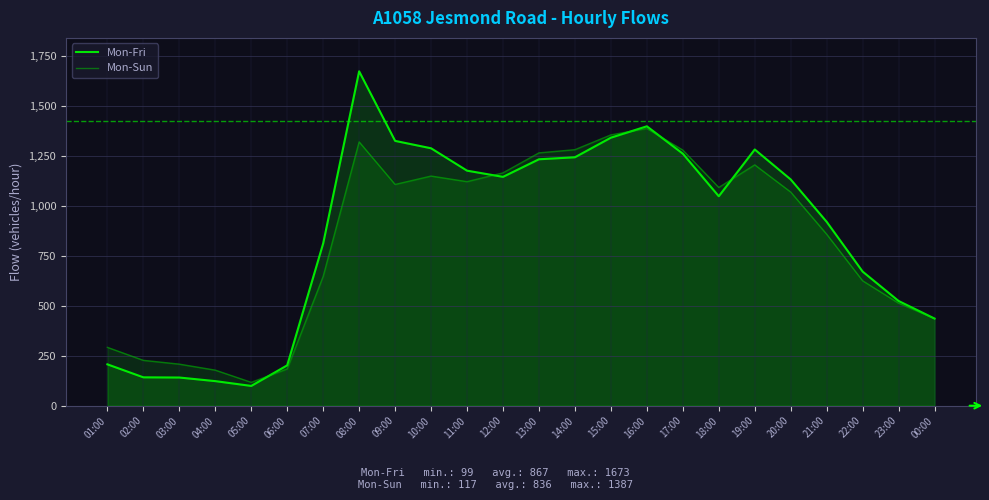

True or false: Mon-Fri has more than 1 points higher than both neighbors.

True